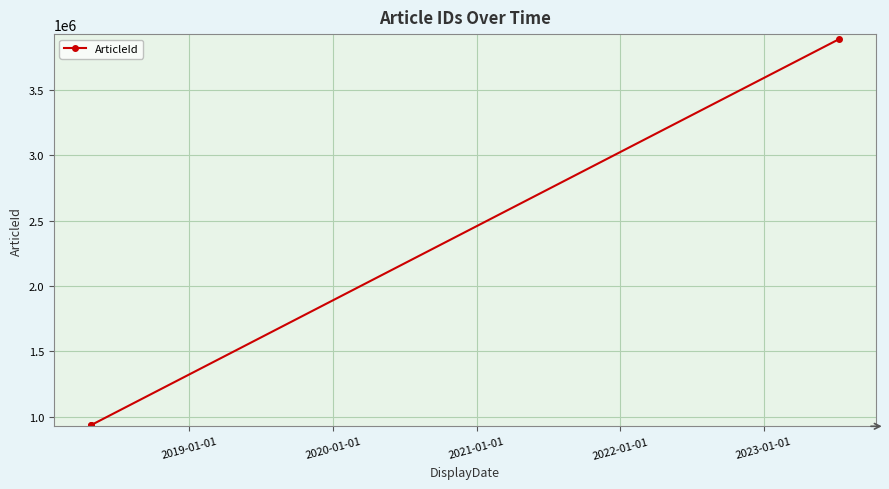

What is the value of the 2nd point from the left?

935331